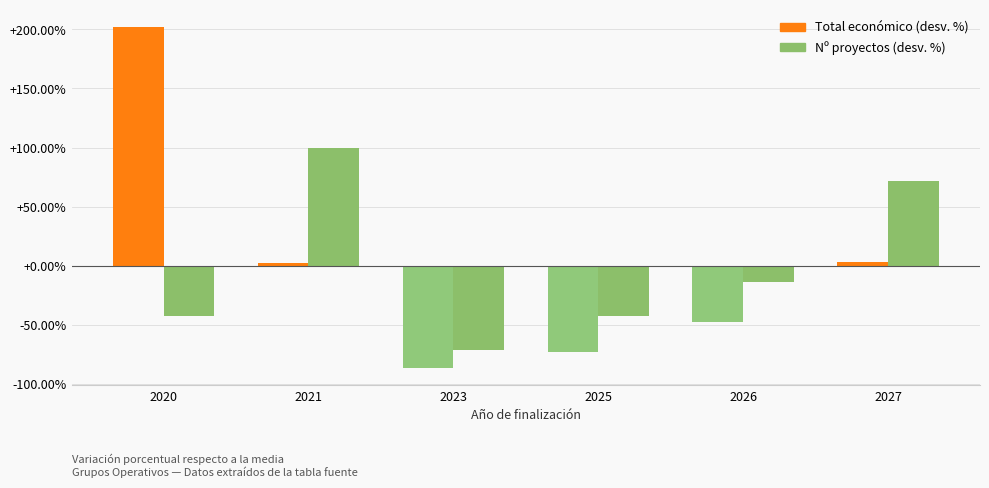

Where does the Total económico (desv. %) series first go above 2?

2020